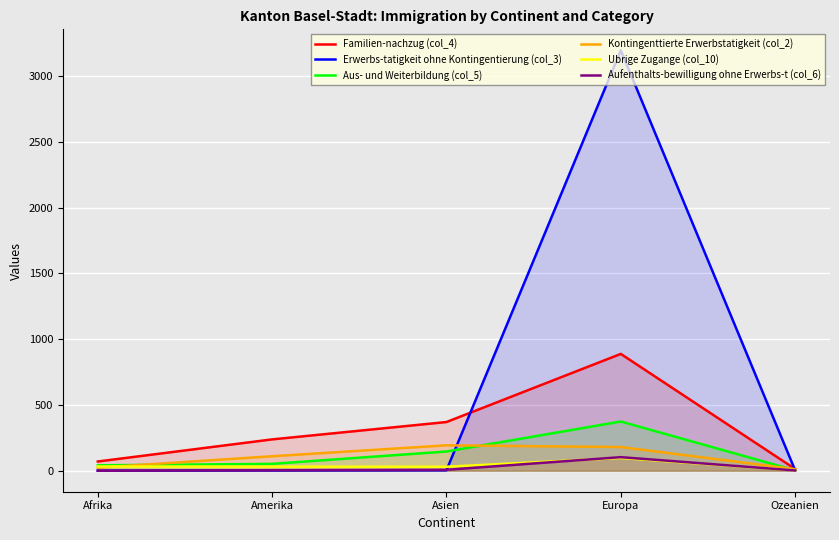

Reading left to right, list all the values displayed in this chart.

Familien-nachzug (col_4): 70	238	370	888	13
Erwerbs-tatigkeit ohne Kontingentierung (col_3): 1	2	3	3196	3
Aus- und Weiterbildung (col_5): 41	52	146	374	3
Kontingenttierte Erwerbstatigkeit (col_2): 23	110	193	180	12
Ubrige Zugange (col_10): 32	31	30	97	3
Aufenthalts-bewilligung ohne Erwerbs-t (col_6): 0	4	7	103	2